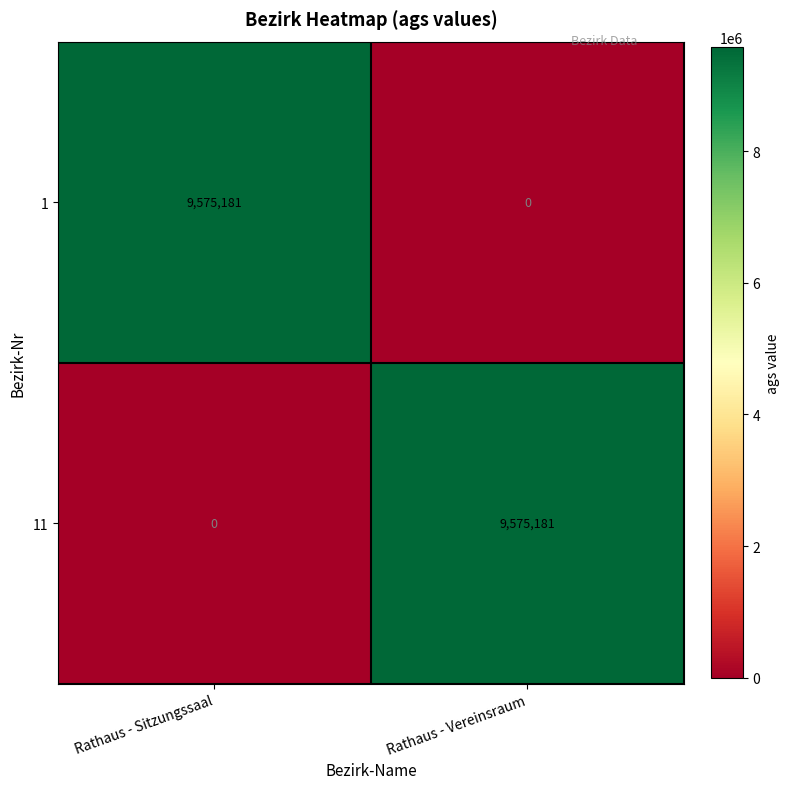

List the labels in order of 11 value, largest first.

Rathaus - Vereinsraum, Rathaus - Sitzungssaal